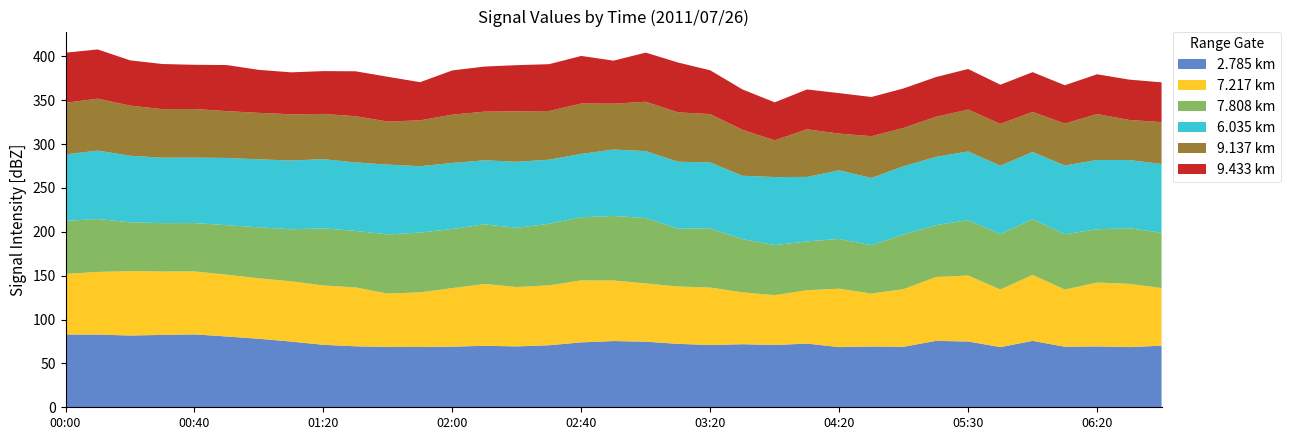

Reading right to left, list all the values displayed in this chart.

2.785: 70.2	68.6	69.4	69.0	75.7	68.6	75.0	75.7	69.0	69.3	68.6	72.6	71.0	71.9	71.0	72.3	74.8	75.5	74.0	70.7	69.4	70.1	69.1	68.7	68.8	69.5	71.2	74.9	78.1	80.7	83.1	82.5	81.8	82.9	83.0
7.217: 65.7	72.1	72.8	65.2	75.2	65.7	75.2	72.8	65.7	60.3	66.6	60.8	56.8	59.1	65.5	65.4	66.4	69.0	70.6	68.3	67.7	70.5	66.8	62.3	60.8	67.1	67.7	68.7	68.9	70.5	71.8	72.3	73.4	71.4	69.0
7.808: 63.1	63.4	60.7	63.1	63.4	63.1	63.1	59.0	62.4	55.1	56.7	55.7	57.0	60.7	67.4	65.9	74.5	73.6	72.0	70.2	67.5	67.9	67.4	68.1	67.4	64.5	65.0	59.3	58.1	56.4	55.1	55.1	55.7	60.3	60.5
6.035: 78.3	77.7	79.0	78.3	76.7	78.0	78.3	77.9	77.7	76.7	78.2	73.5	77.6	72.2	75.2	76.3	76.3	75.7	72.2	73.0	75.3	73.0	75.2	75.7	79.6	78.0	78.9	78.4	77.5	76.6	74.6	74.6	75.8	78.0	75.7
9.137: 47.8	45.7	52.4	47.8	45.7	47.6	47.8	45.7	43.7	47.6	41.9	54.3	41.9	52.4	55.1	56.3	56.3	52.3	57.5	55.5	57.5	55.5	55.1	52.3	49.1	52.7	51.6	52.7	53.0	53.4	55.4	55.4	57.2	59.2	58.9
9.433: 45.3	46.0	45.3	43.7	45.3	44.7	46.2	45.3	45.0	44.7	46.1	45.4	43.3	46.0	49.9	56.8	56.0	49.0	54.2	53.4	52.6	51.4	50.4	43.5	51.0	51.2	48.8	47.8	49.0	52.5	50.4	51.4	51.6	56.1	57.1